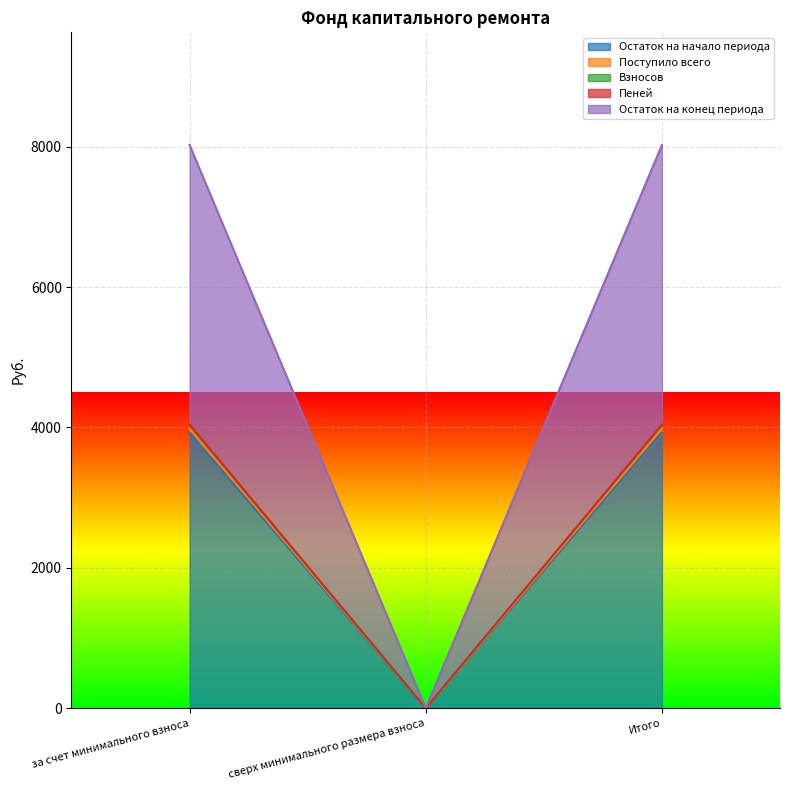

What is the average value of the Остаток на конец периода series?

2693.5